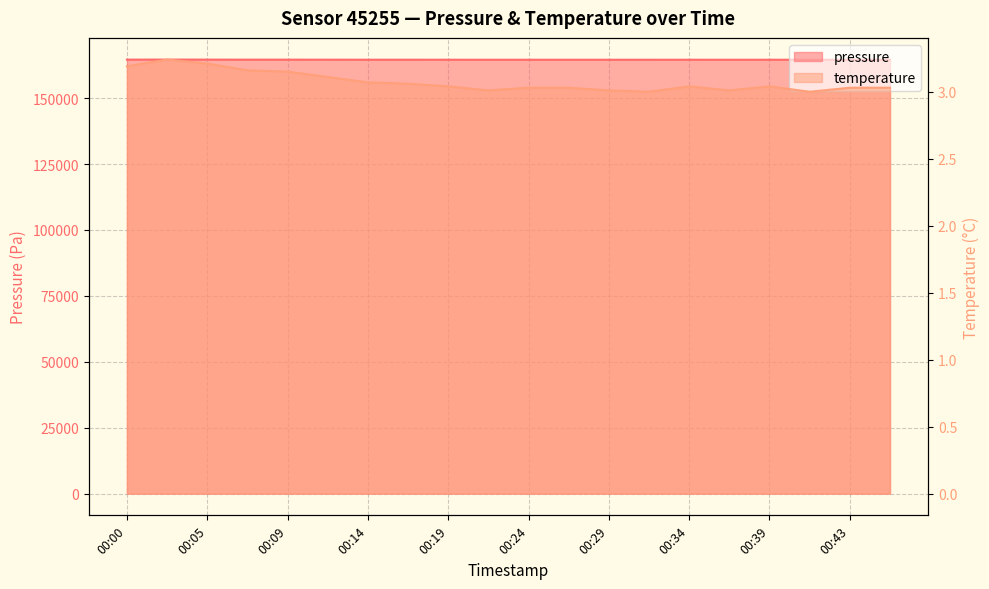

What is the lowest value of the pressure series?

164536.2